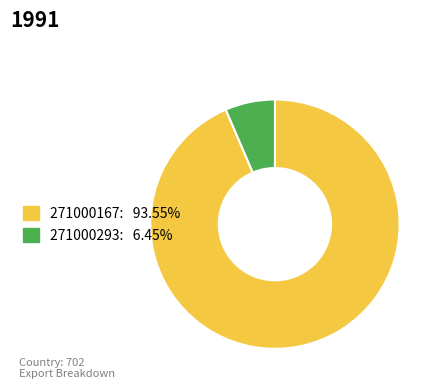

Is the sum of 271000167 and 271000293 greater than half?

Yes